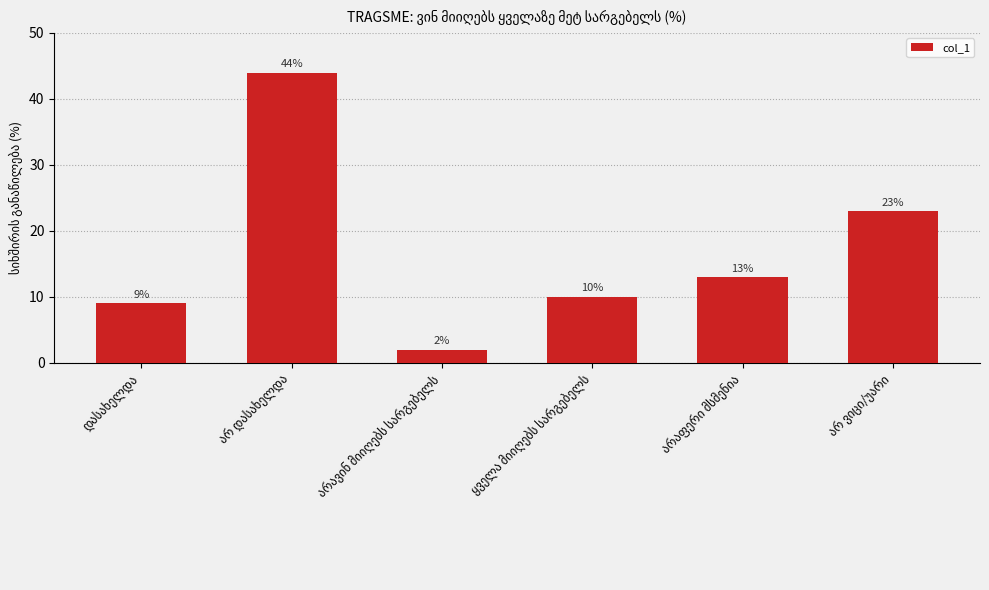

Count the number of data series in this chart.

1